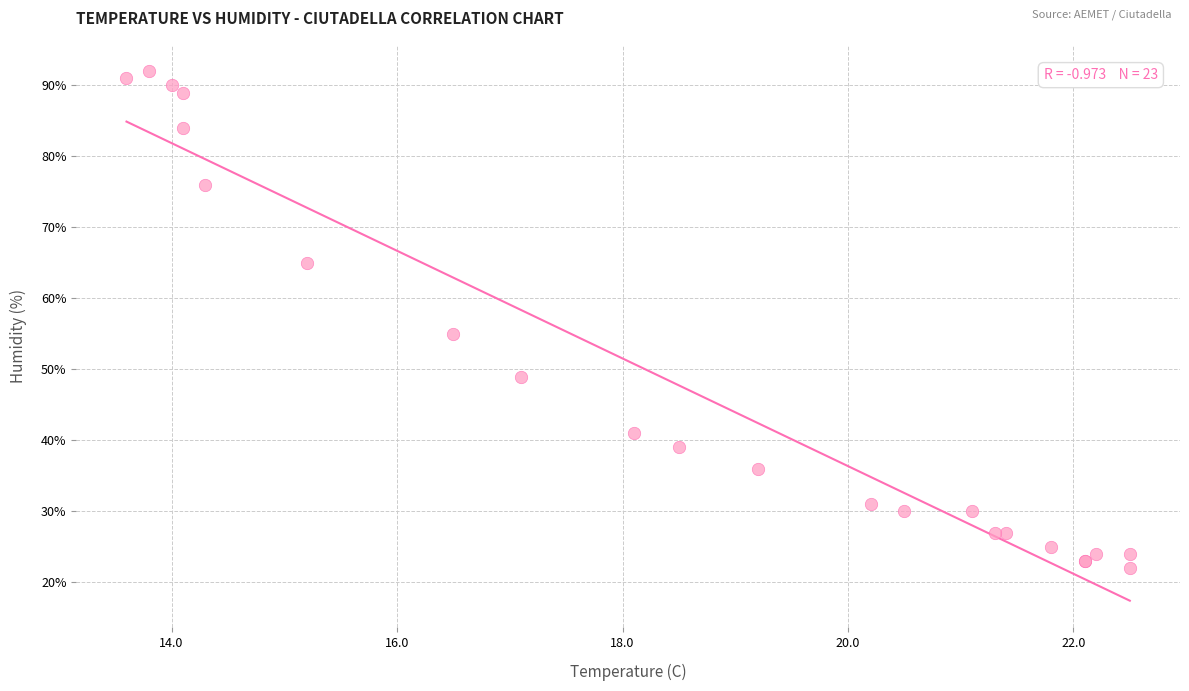

What Y value in the scatter plot is closest to 57?

55